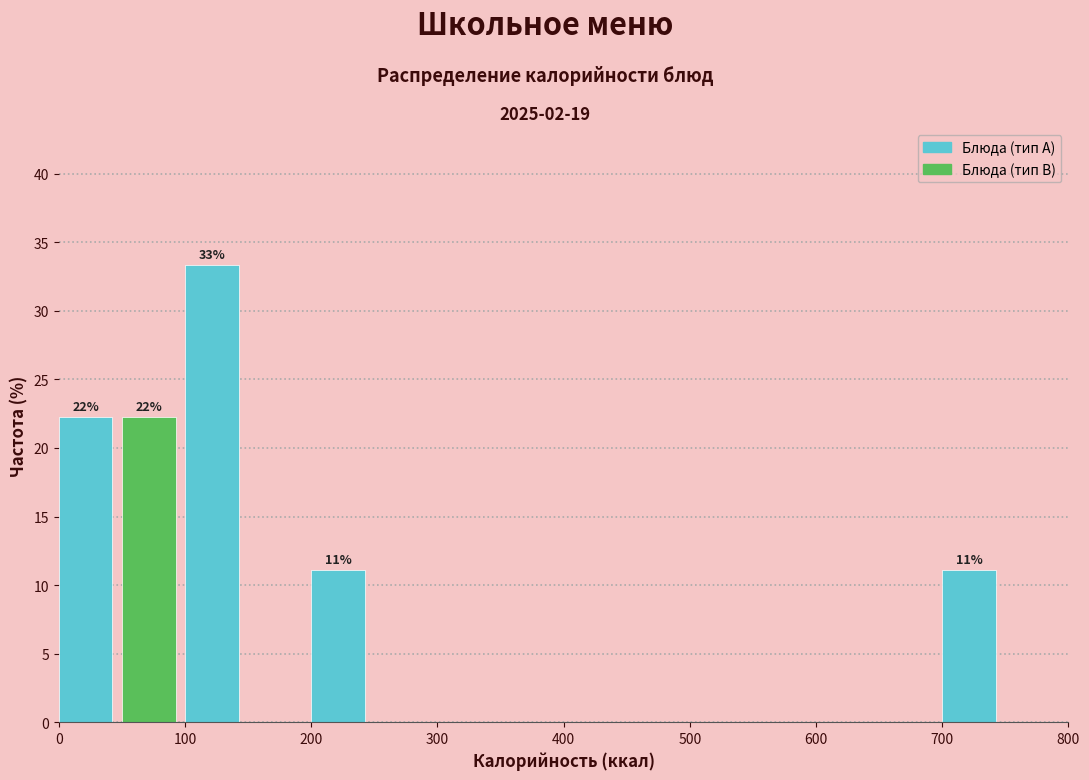

Over which range of the x-axis is the bar tallest?

100 to 150